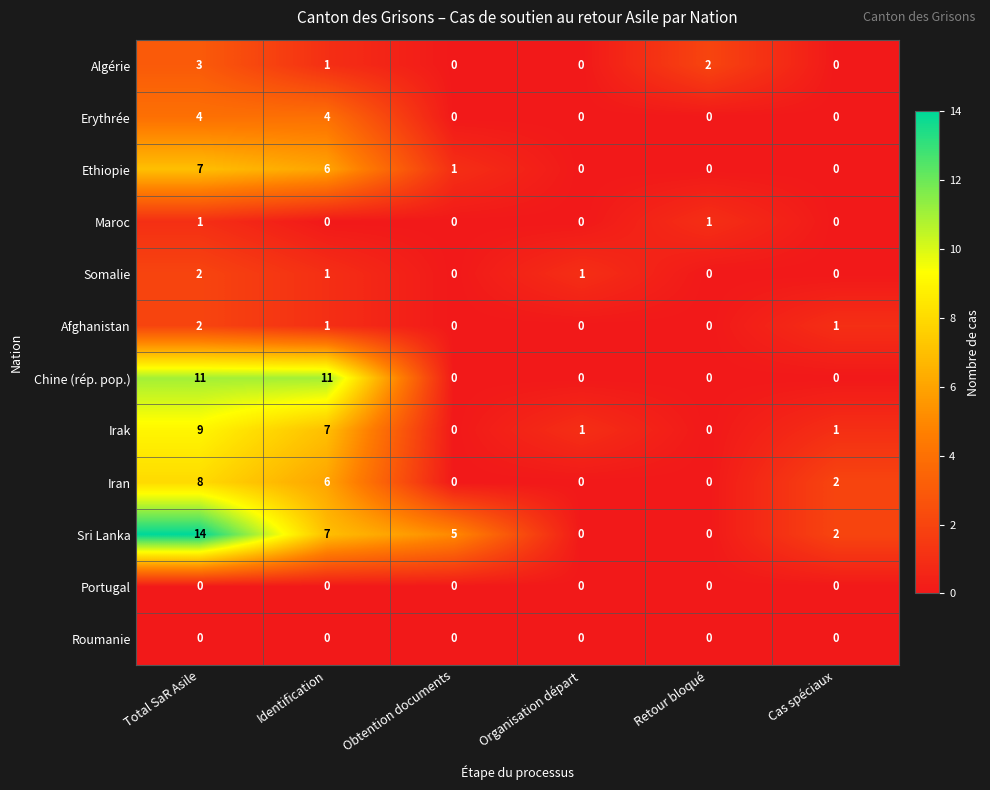

True or false: Sri Lanka has a value of 0 at Retour bloqué.

True